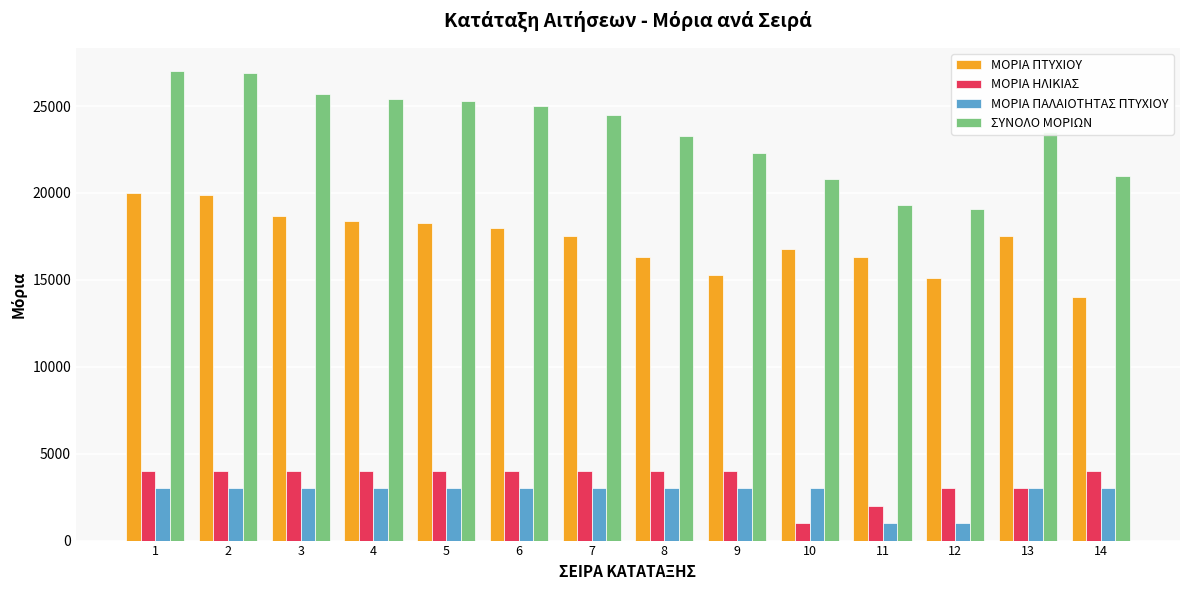

How many bars are there in total?

56